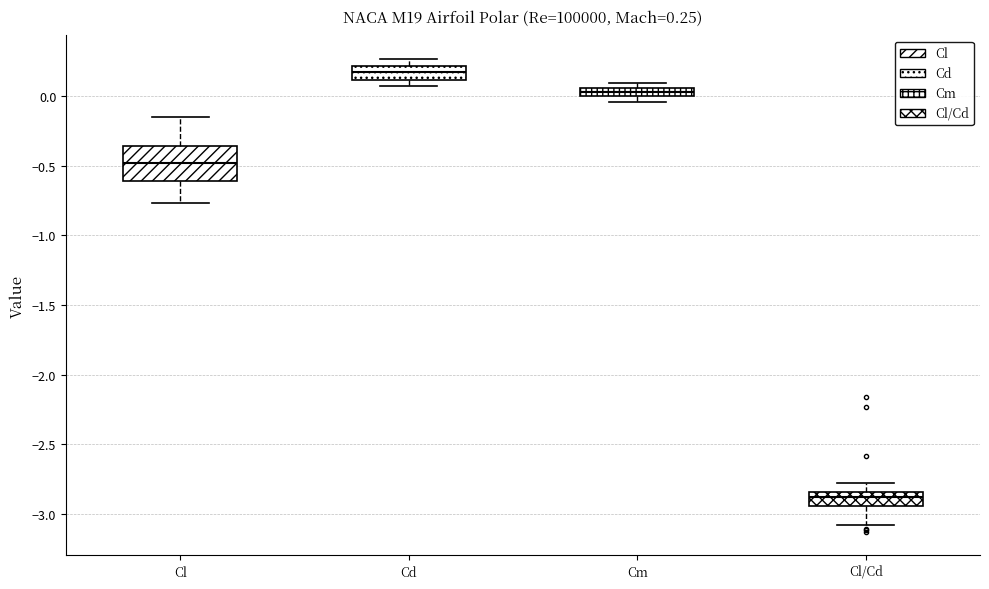

Which box is the tallest, from its lower edge to its upper edge?

Cl